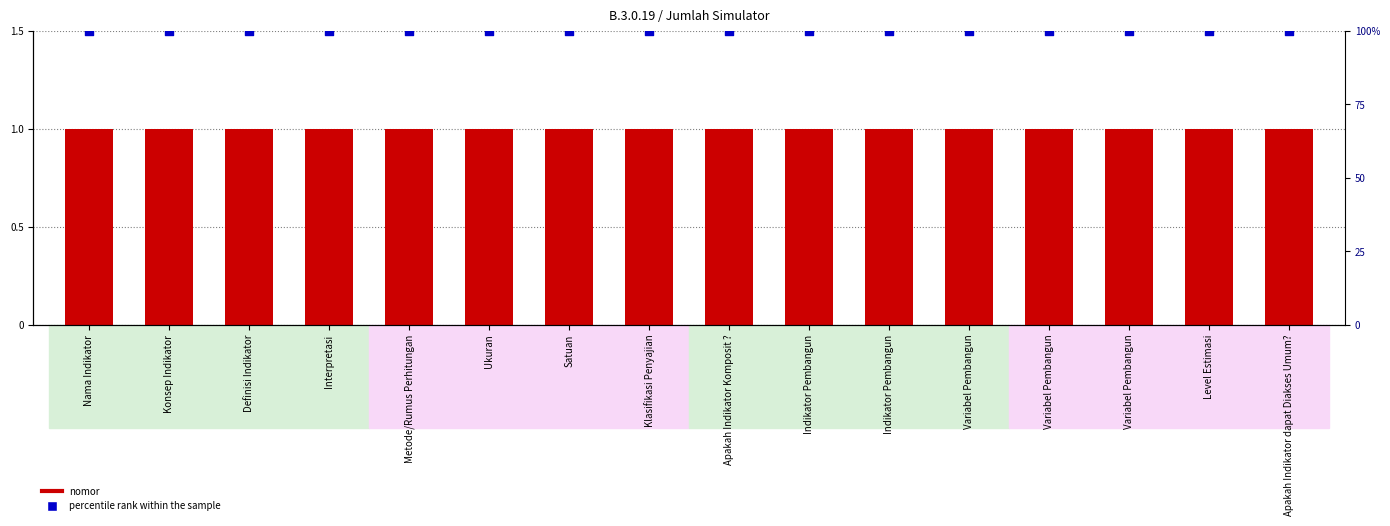

Which series has the largest total across all categories?

percentile rank within the sample